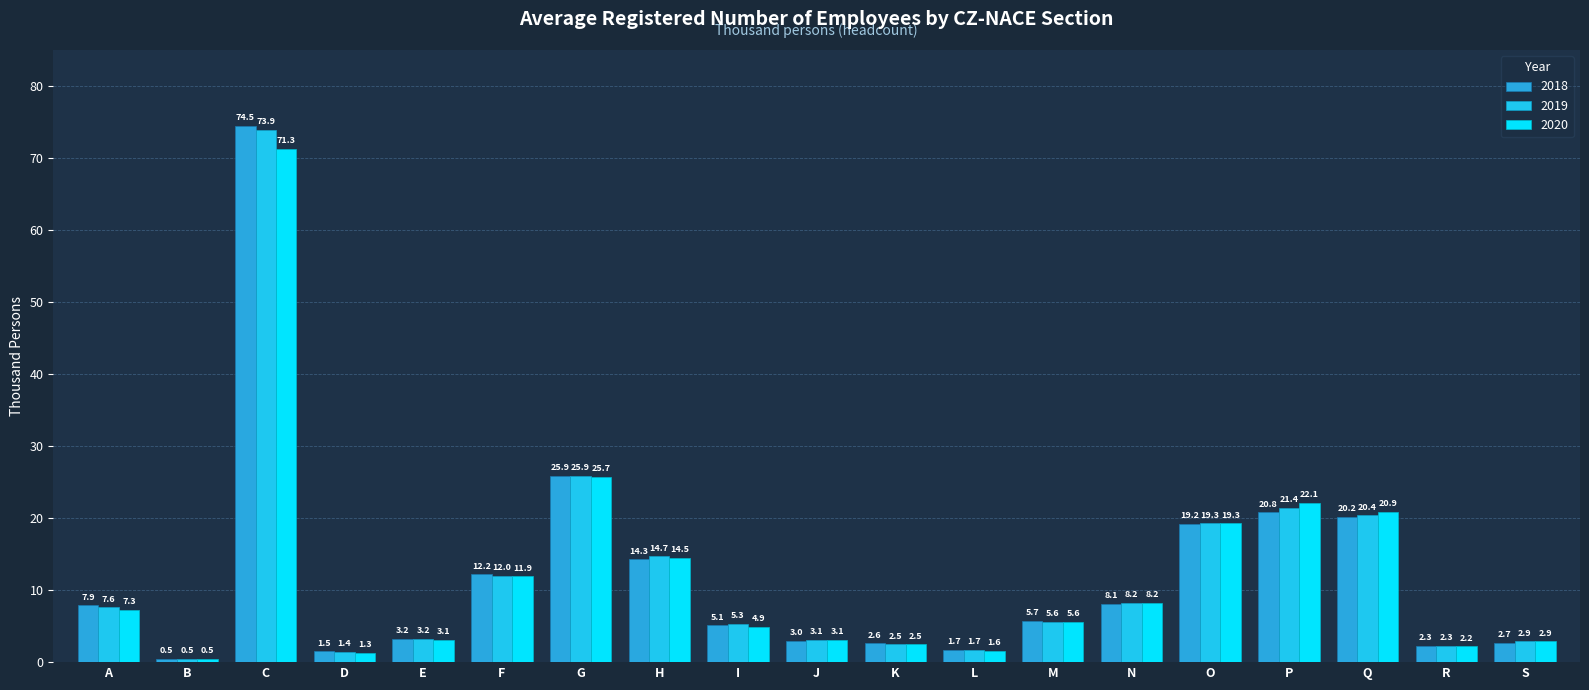

How many data points in 2020 are above 5?

10